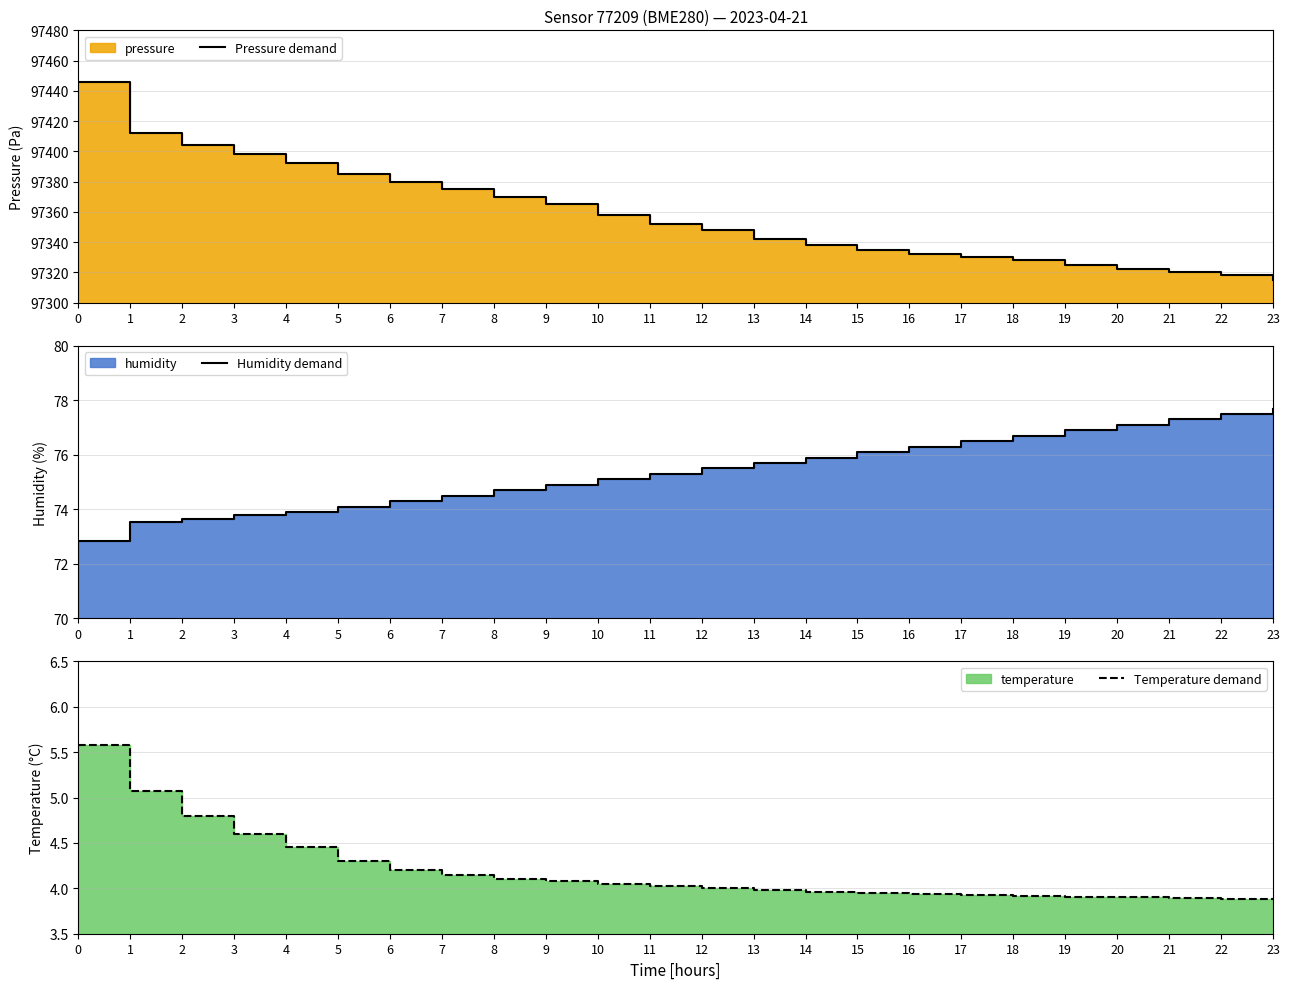

What is the highest value of the Humidity demand series?

77.7